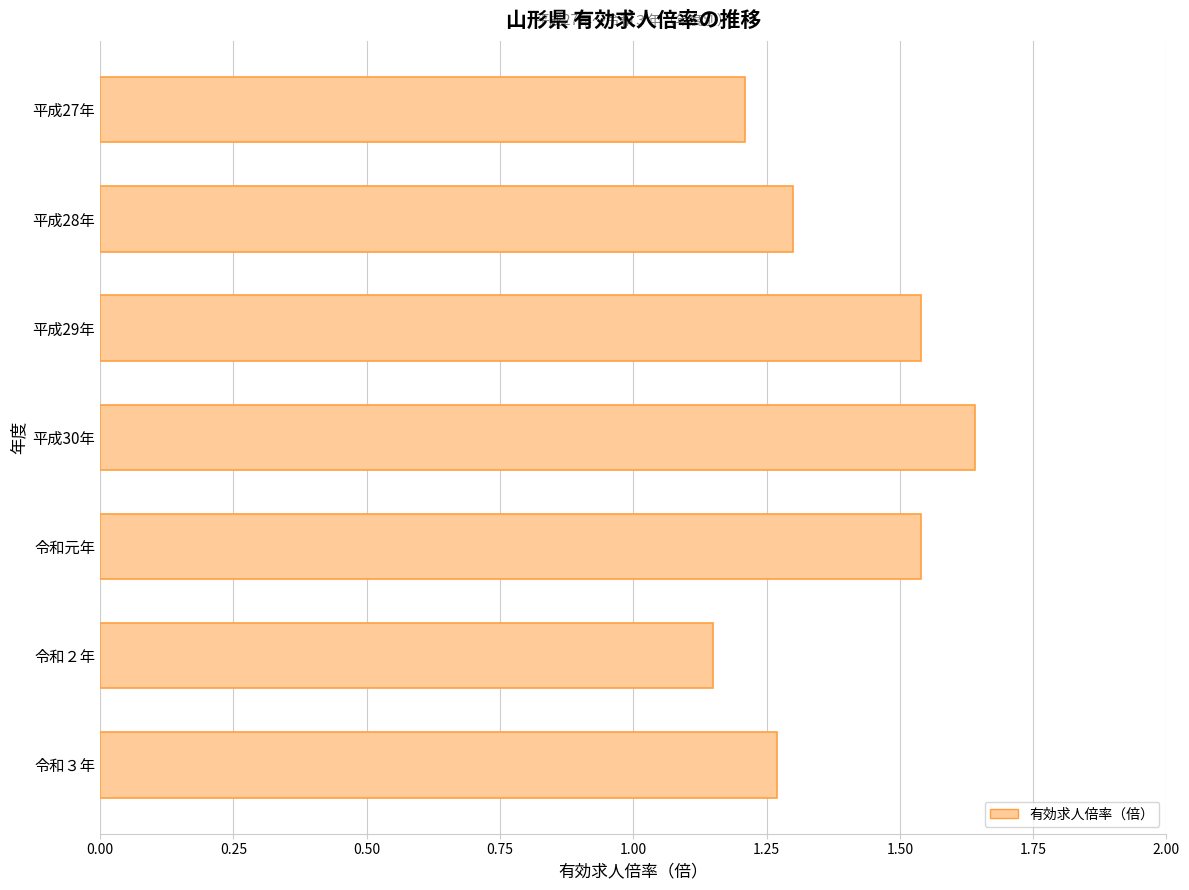

Which has a higher value, 平成28年 or 平成27年?

平成28年